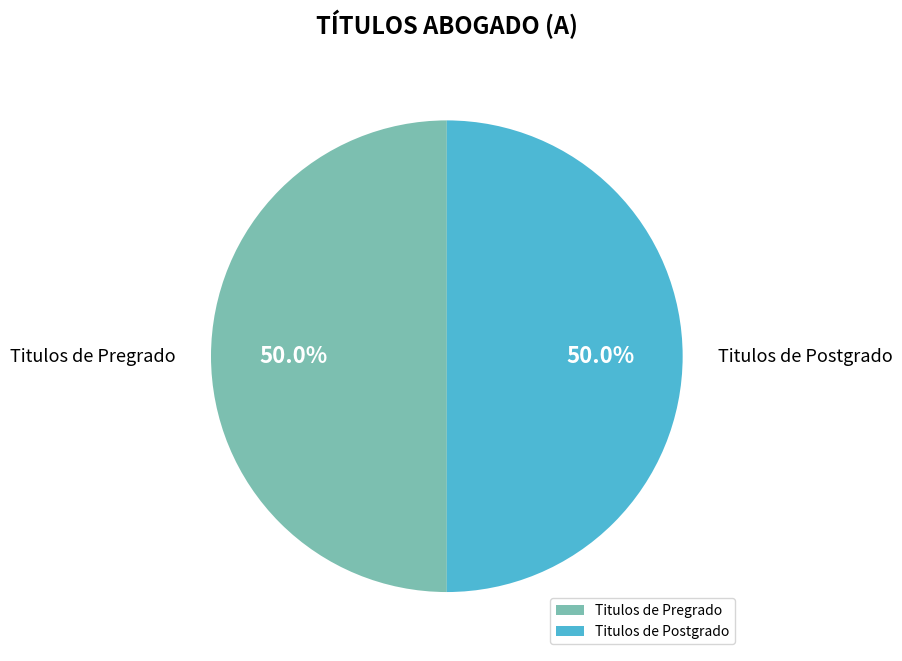

To the nearest percent, what portion does Titulos de Postgrado represent?

50%